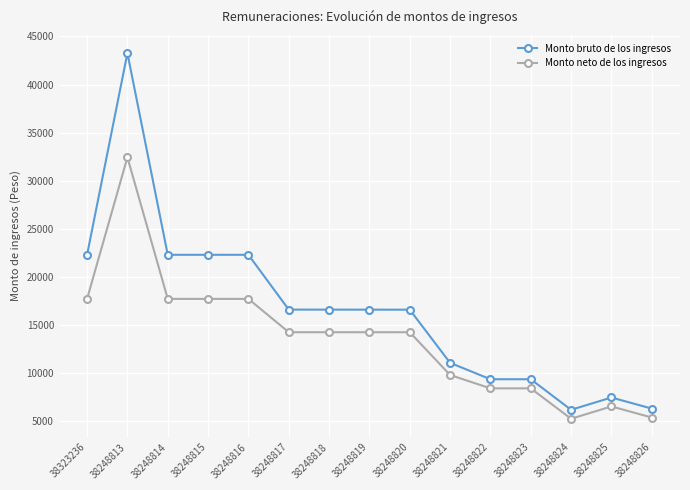

What is the spread (max minus min) of values at 38248822?

946.2